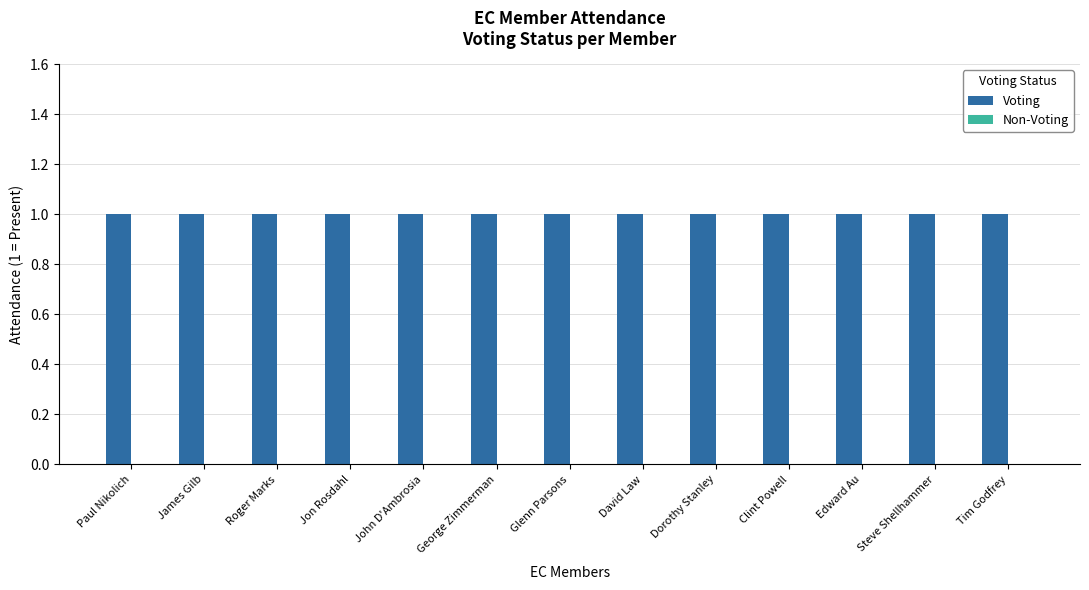

Which series has the largest range (max minus min)?

Voting